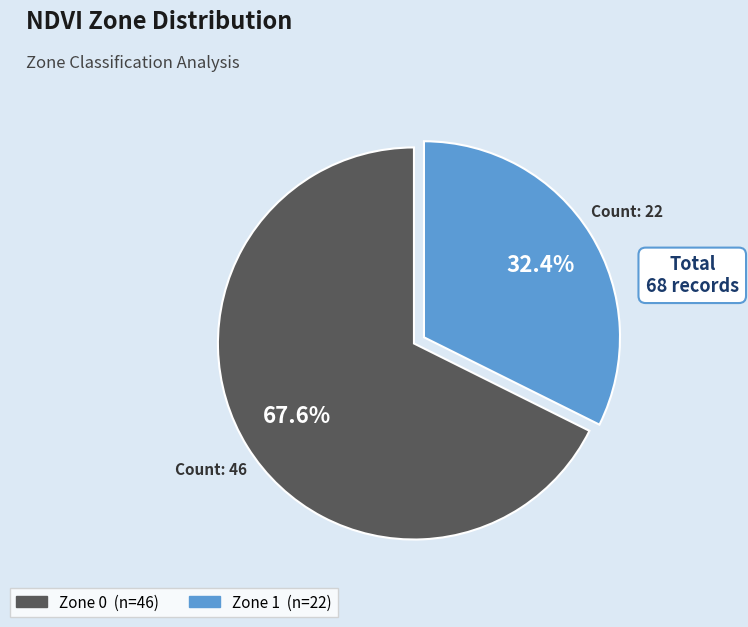

Combined, what portion of the pie is Zone 0 and Zone 1?

100.0%